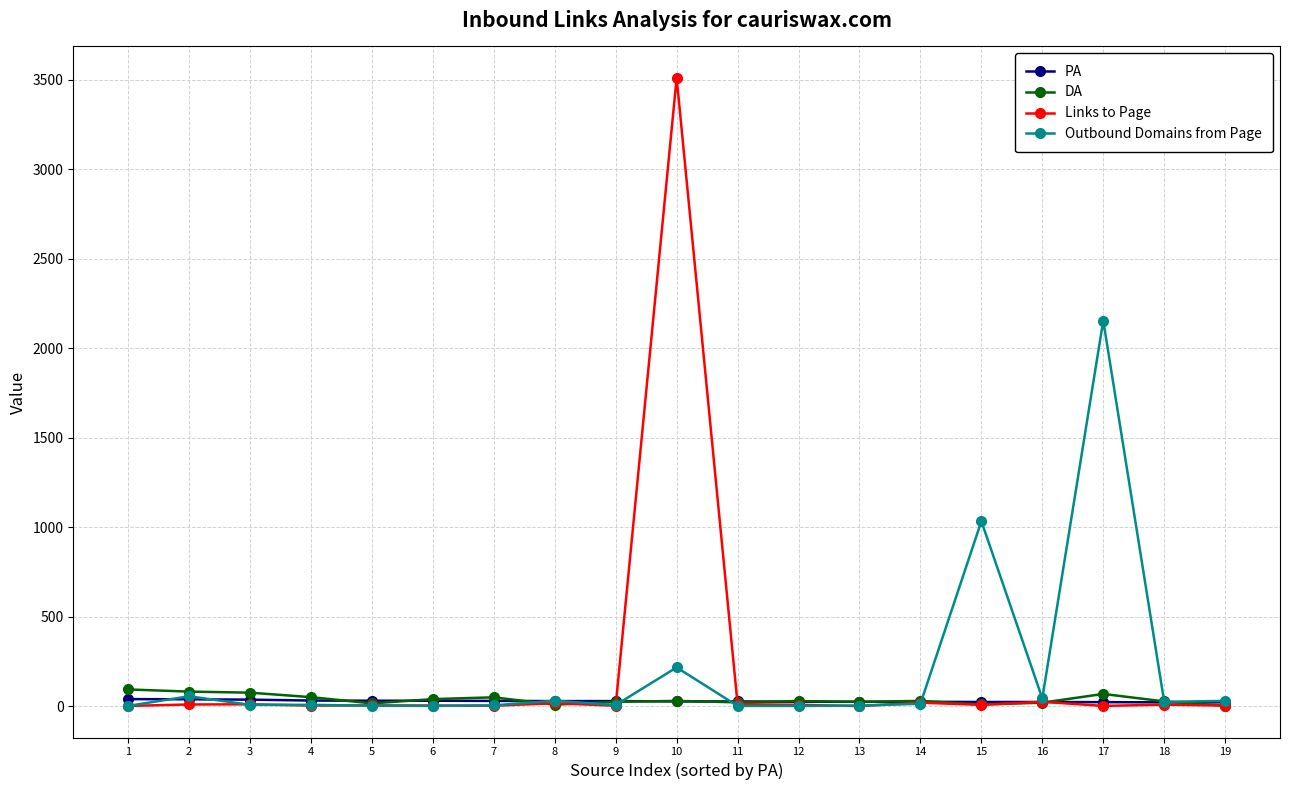

Which series changed the most between 9 and 17?

Outbound Domains from Page